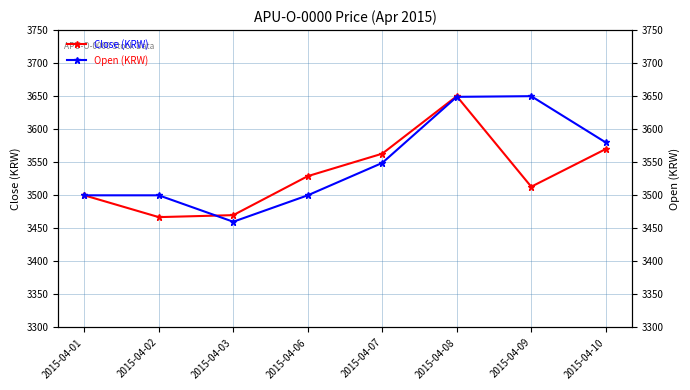

The value of Open (KRW) at 2015-04-09 is 5897. True or false?

False